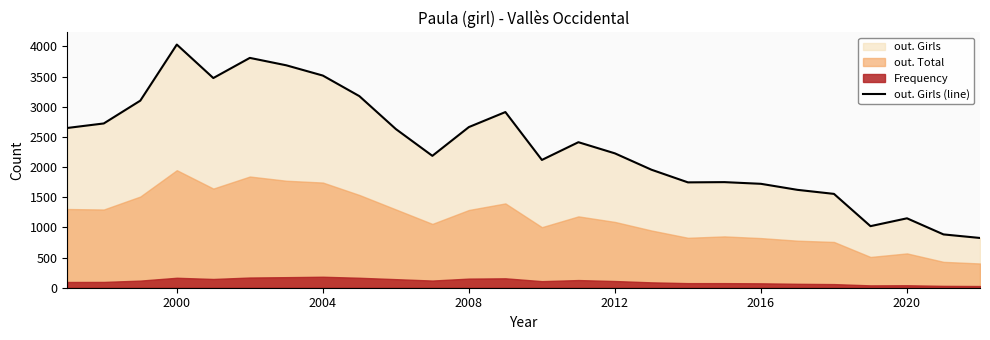

Which category has the highest value in the out. Girls (line) series?

2000